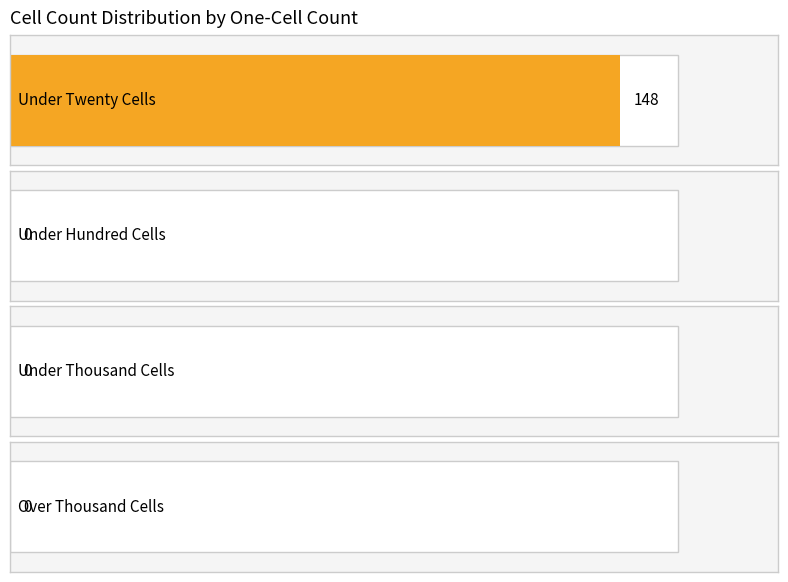

The value of under_thousand_cells at 73 is 0. True or false?

True